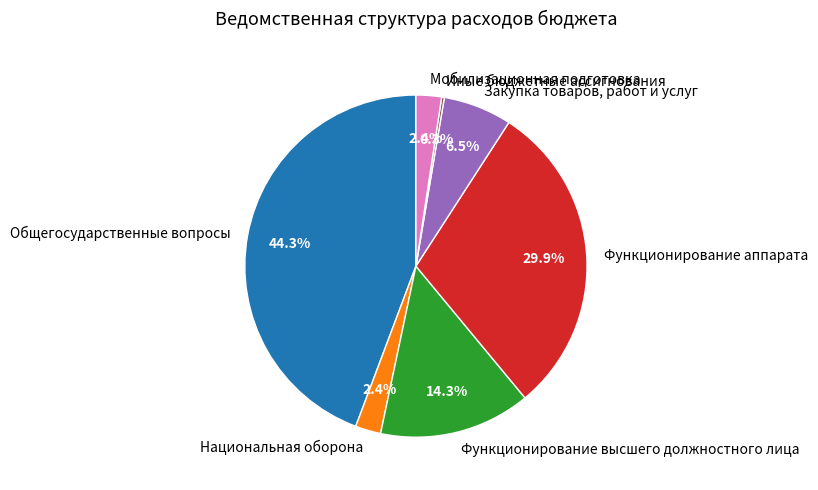

Between Общегосударственные вопросы and Национальная оборона, which is larger?

Общегосударственные вопросы